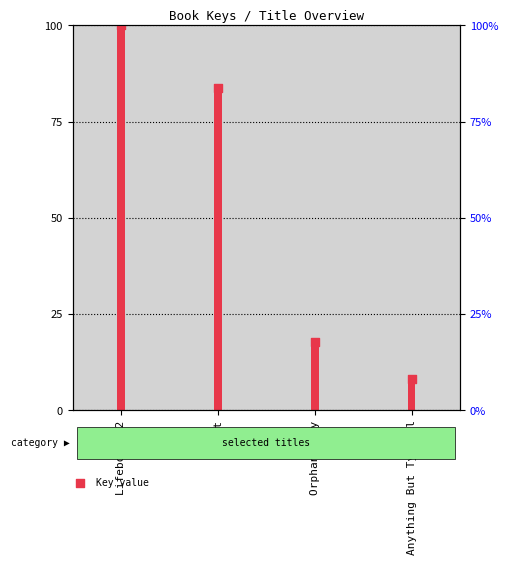

What is the change in value from Lifeboat 12 to Nest?

-16.3